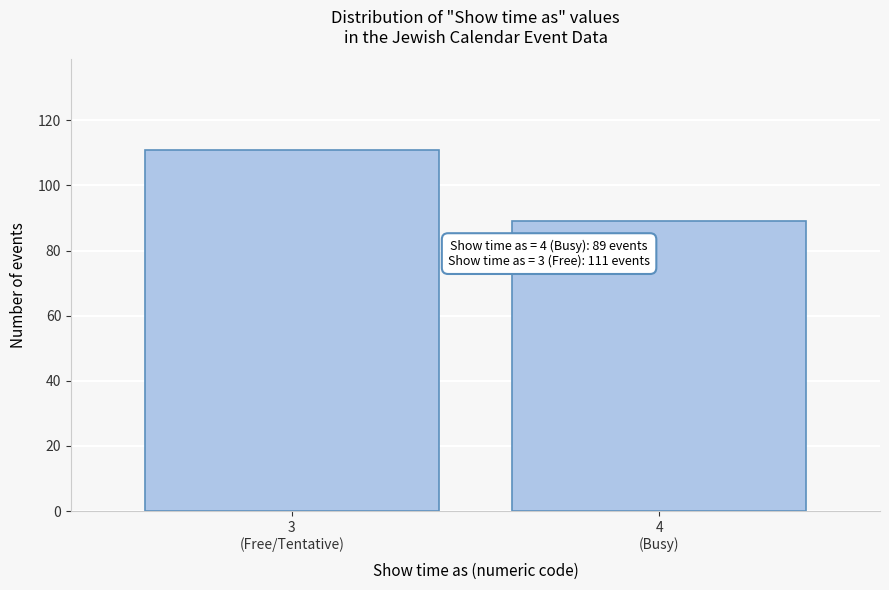

Reading right to left, what are all the values shown in this chart?

89	111